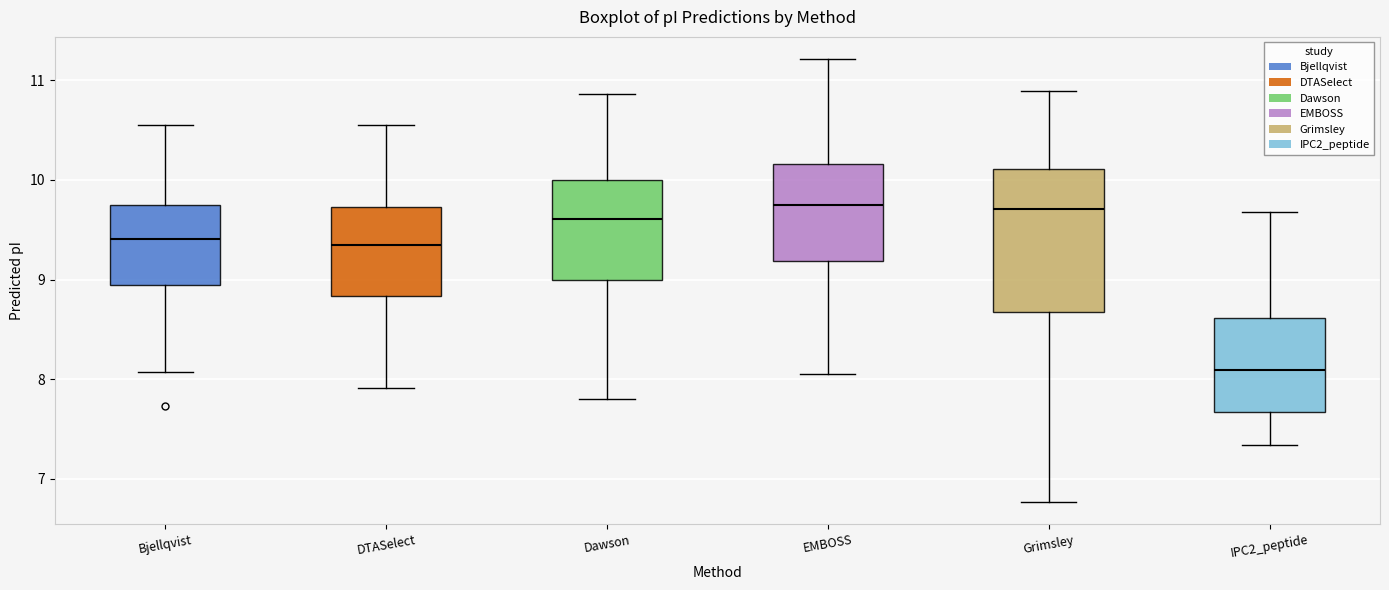

Reading left to right, transcribe this box plot: for each box, give where its median line is, the range the box spans, and where its two whiskers end, as read against the y-axis. The values are not printed on the chart, so give them approximately, as read against the axis.

Bjellqvist: median 9.4, box 8.9 to 9.7, whiskers 8.1 to 10.6
DTASelect: median 9.3, box 8.8 to 9.7, whiskers 7.9 to 10.6
Dawson: median 9.6, box 9.0 to 10.0, whiskers 7.8 to 10.9
EMBOSS: median 9.7, box 9.2 to 10.2, whiskers 8.1 to 11.2
Grimsley: median 9.7, box 8.7 to 10.1, whiskers 6.8 to 10.9
IPC2_peptide: median 8.1, box 7.7 to 8.6, whiskers 7.3 to 9.7